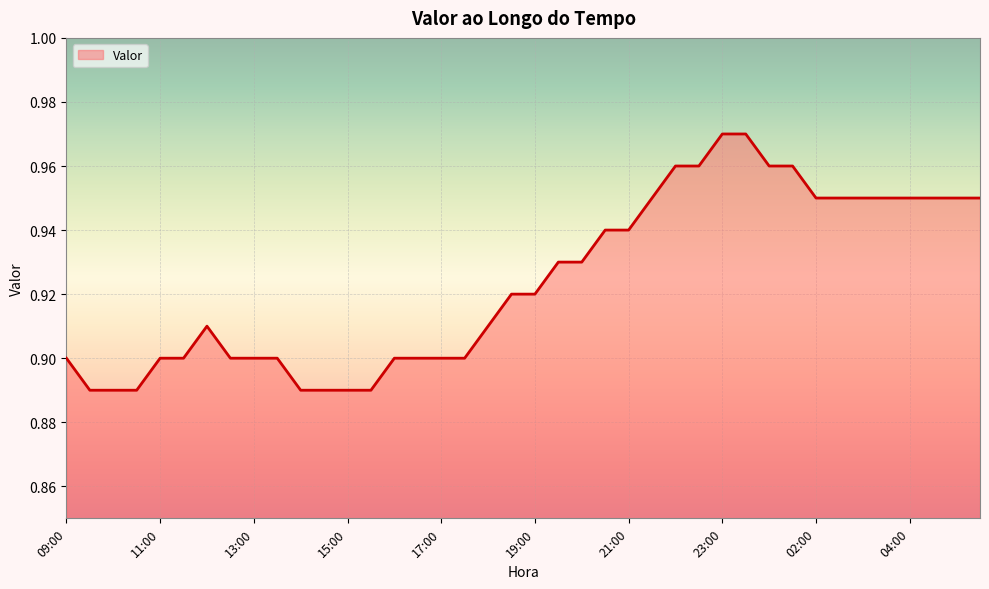

How many series are shown in this chart?

1